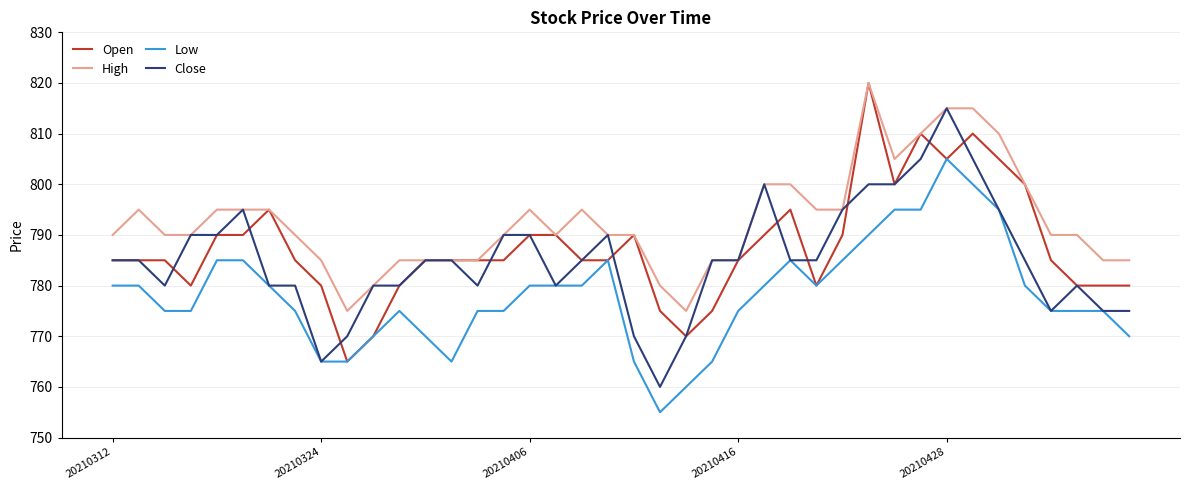

Rank the series by their average value, from highest to lowest.

High, Open, Close, Low